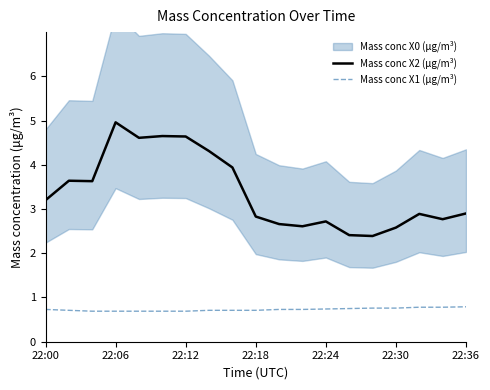

Does the chart have visible grid lines?

No